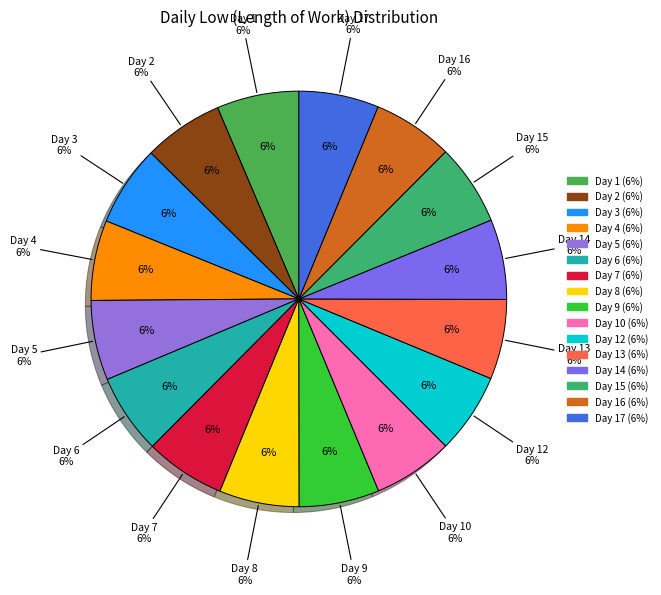

Does any single category account for the majority?

No